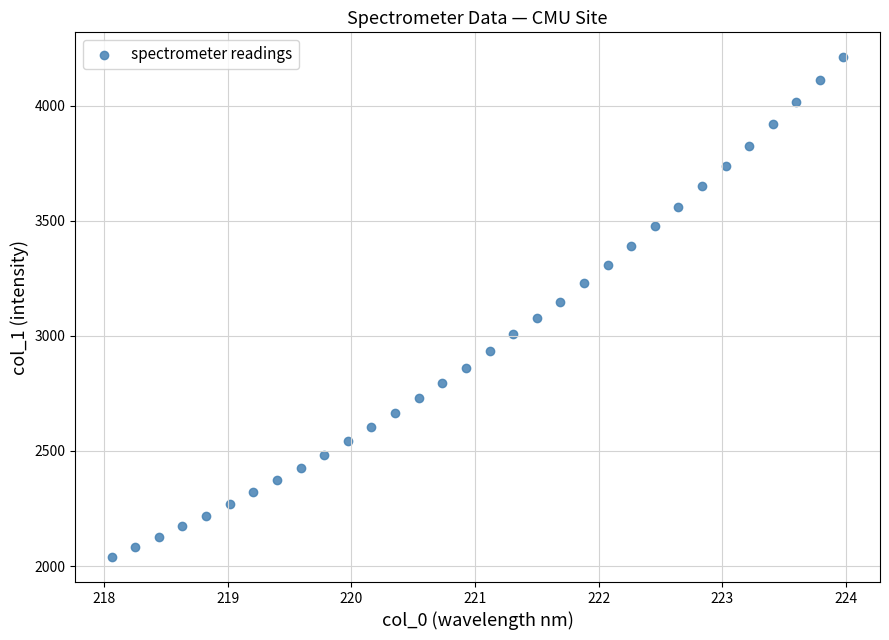

What is the range of X values (max minus min)?

5.9